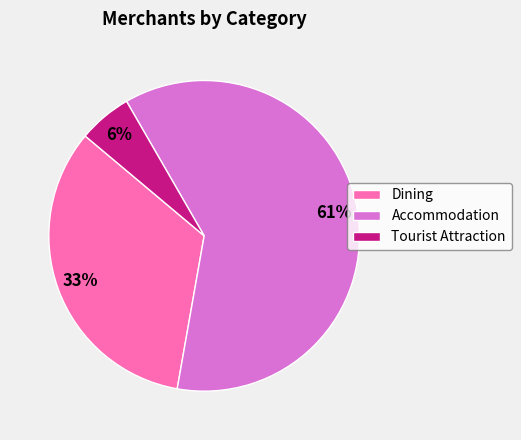

What is the ratio of the value at Accommodation to the value at Dining?

1.8